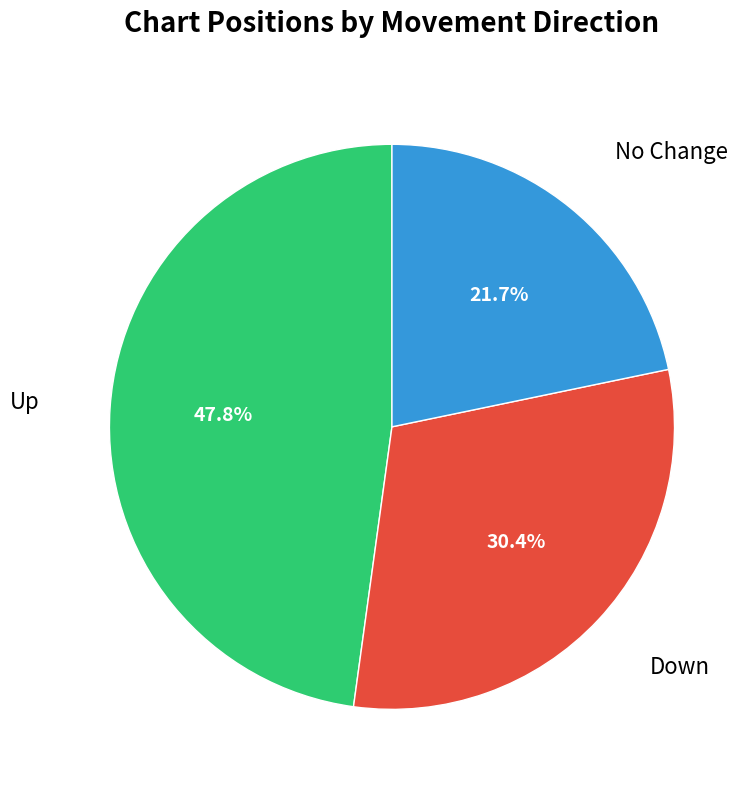

To the nearest percent, what is the difference between the largest and smallest slice percentages?

26%